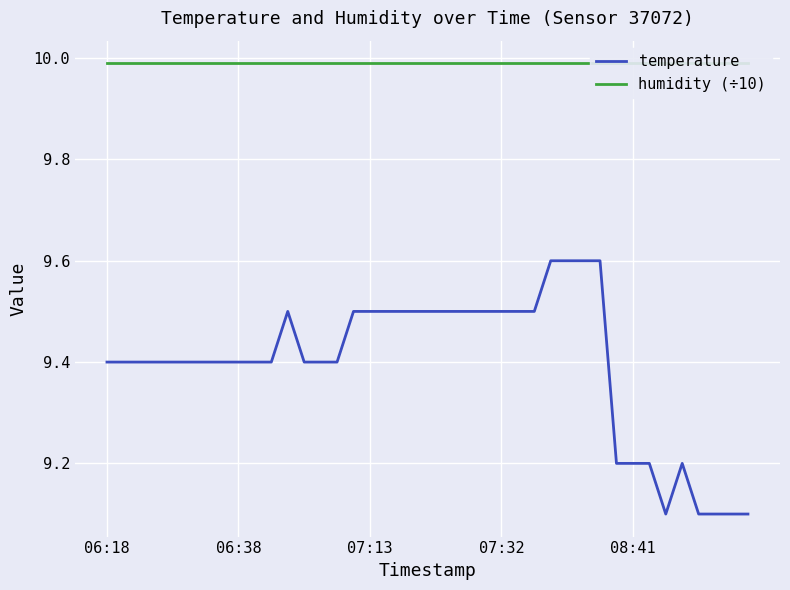

At 33, list the series in order from smallest to largest.

temperature, humidity (÷10)